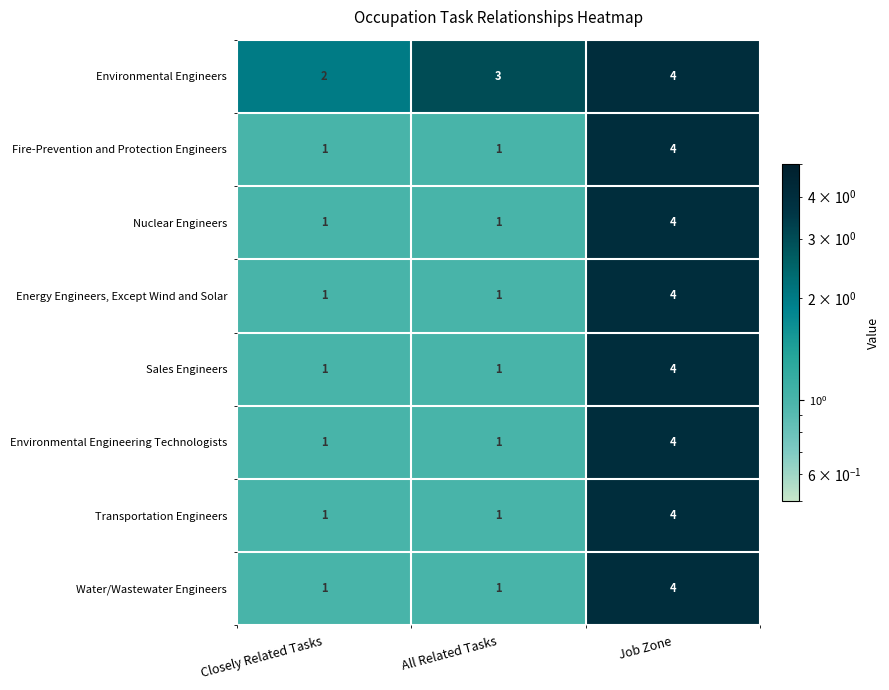

Which series changed the most between Closely Related Tasks and All Related Tasks?

Environmental Engineers